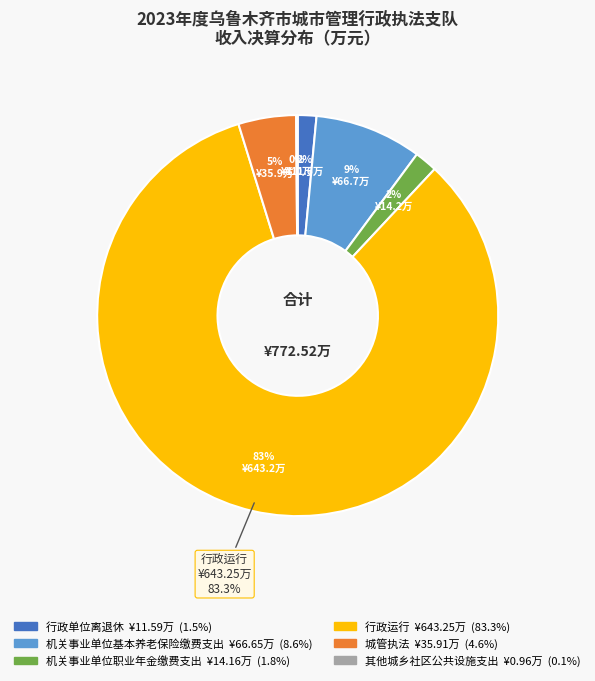

To the nearest percent, what portion does 行政运行 represent?

83%